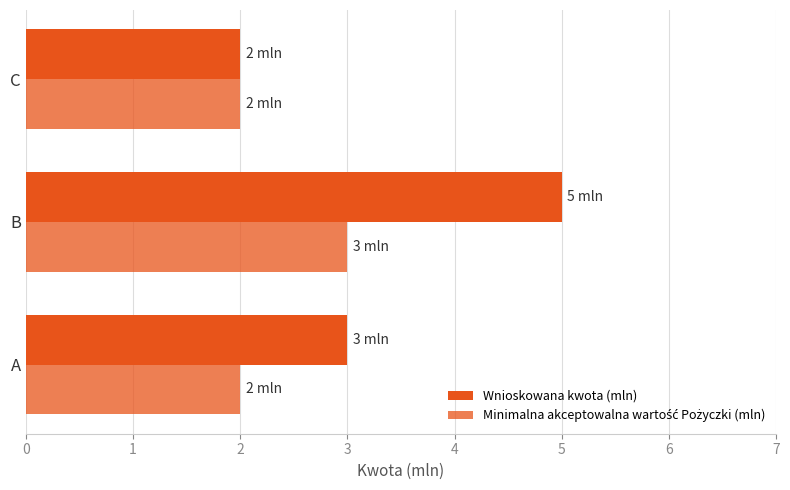

What is the value of the Minimalna akceptowalna wartość Pożyczki (mln) bar at the 1st from the left?

2